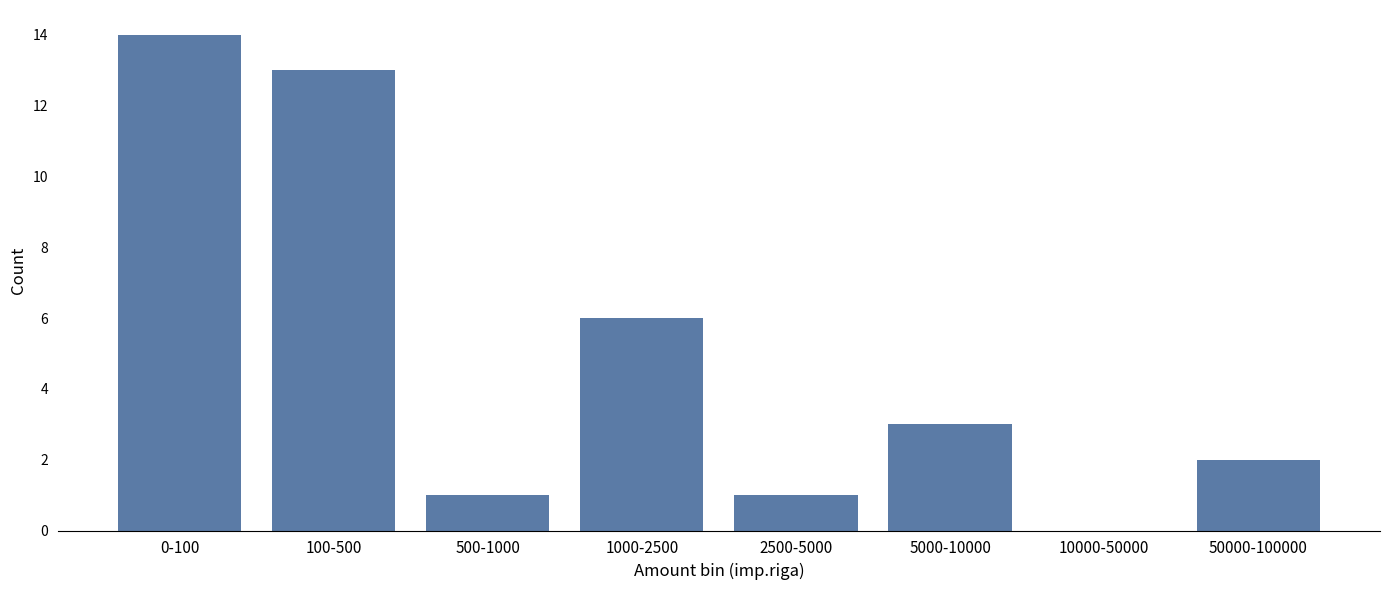

Reading left to right, list all the values displayed in this chart.

0-100=14	100-500=13	500-1000=1	1000-2500=6	2500-5000=1	5000-10000=3	10000-50000=0	50000-100000=2